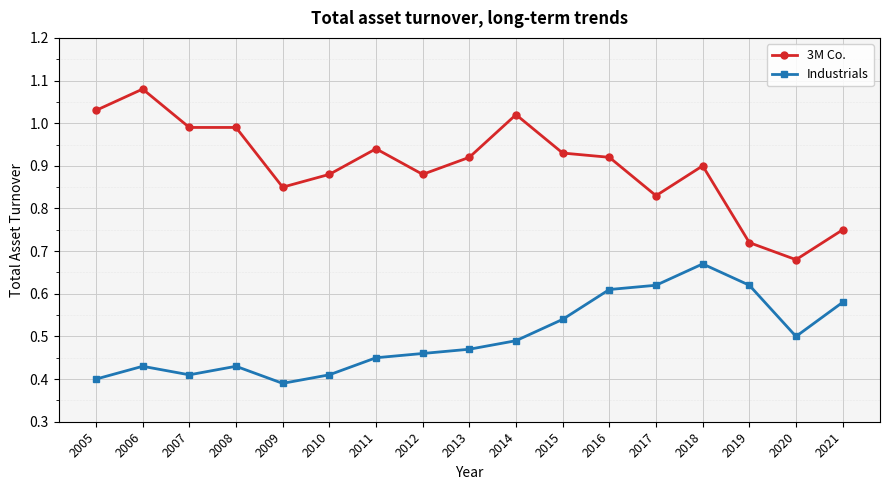

Is the value of Industrials at 2007 greater than the value of 3M Co. at 2005?

No